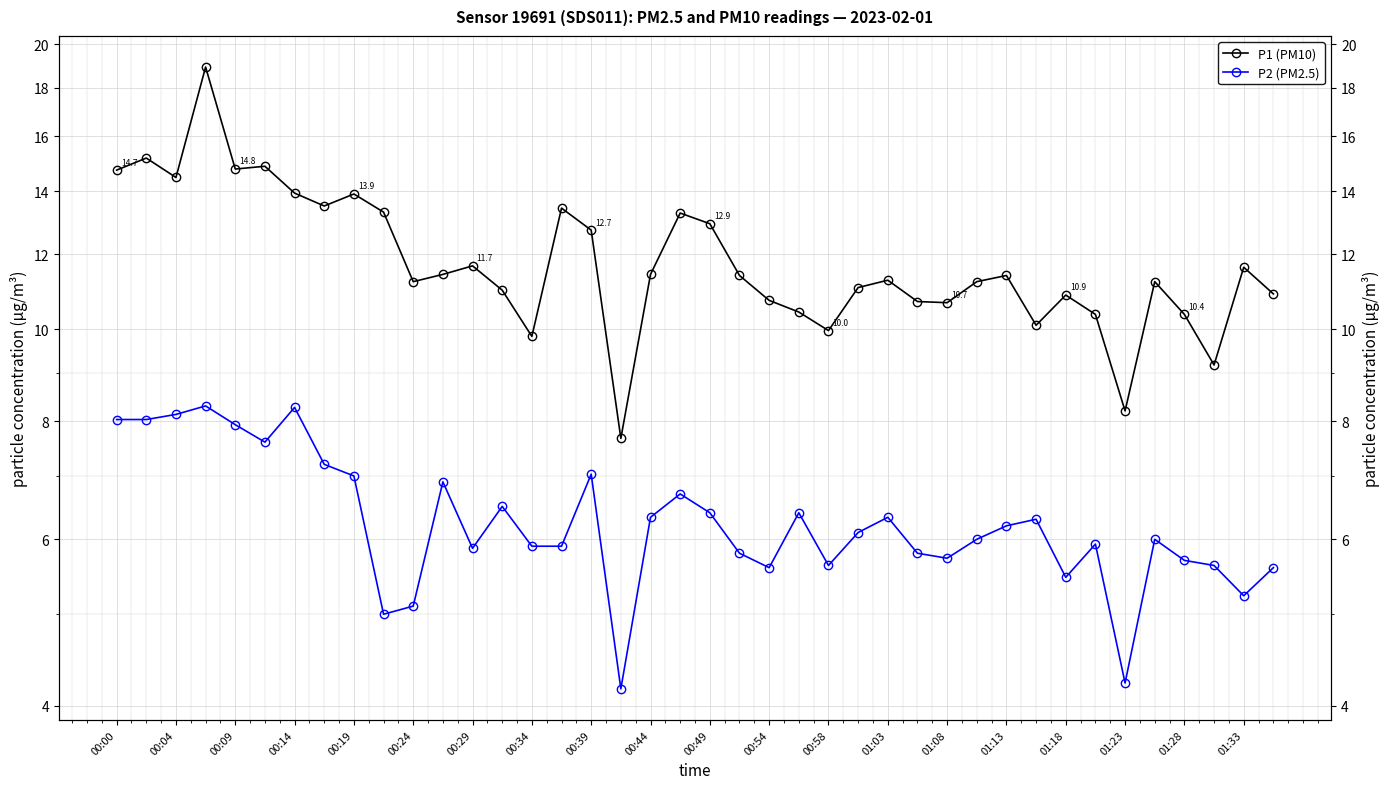

At 00:19, list the series in order from smallest to largest.

P2 (PM2.5), P1 (PM10)